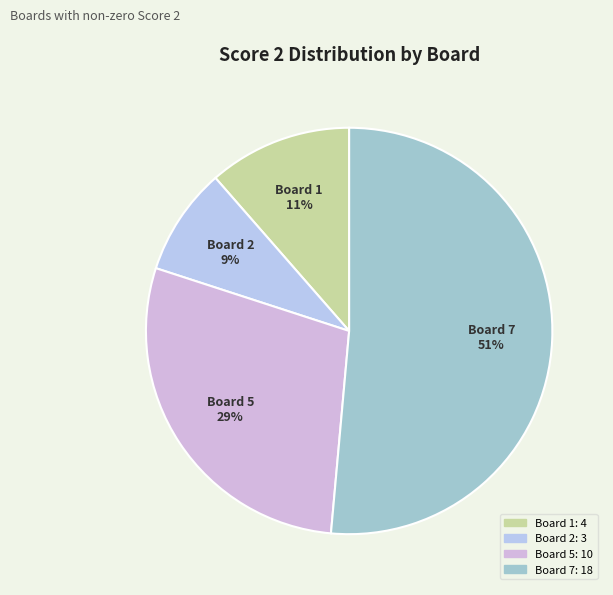

How many segments does this pie chart have?

4